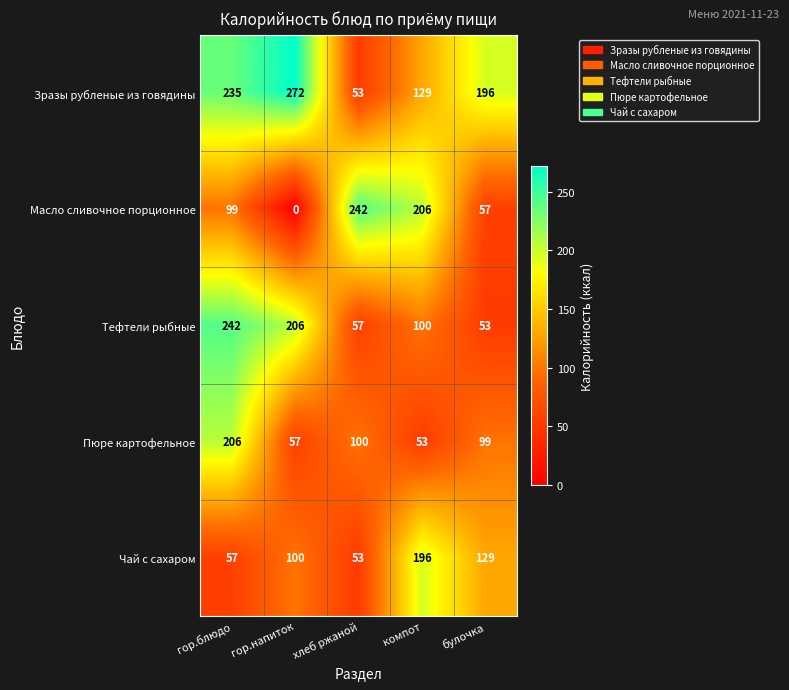

Is it true that Тефтели рыбные equals 62 at компот?

False